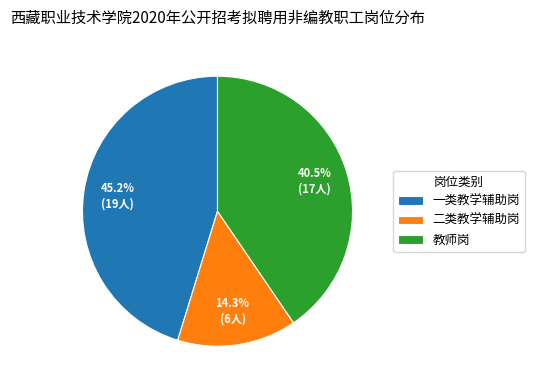

True or false: 一类教学辅助岗 accounts for 33% of the total.

False